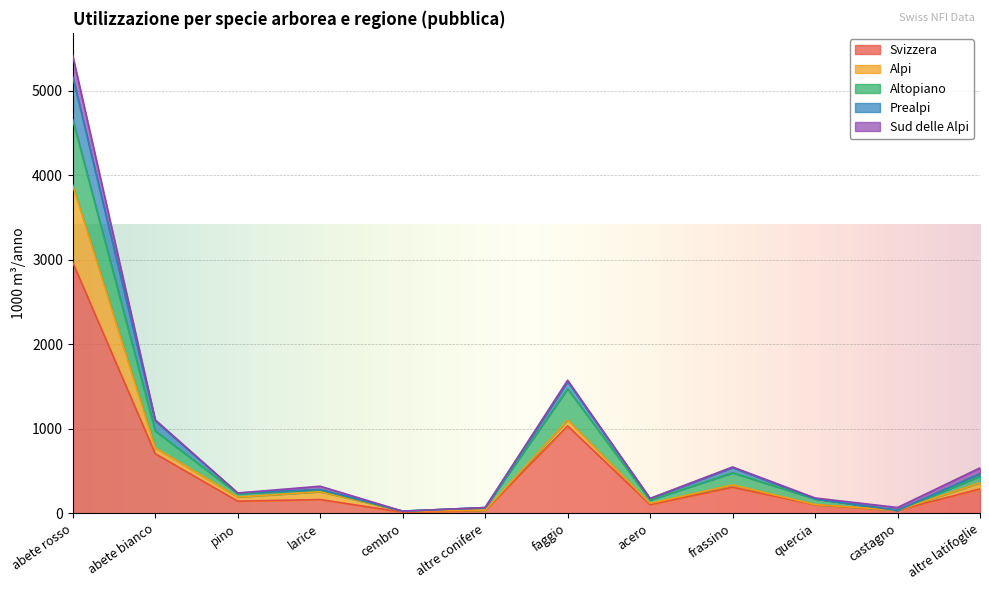

The Altopiano series shows 34 at castagno. True or false?

True